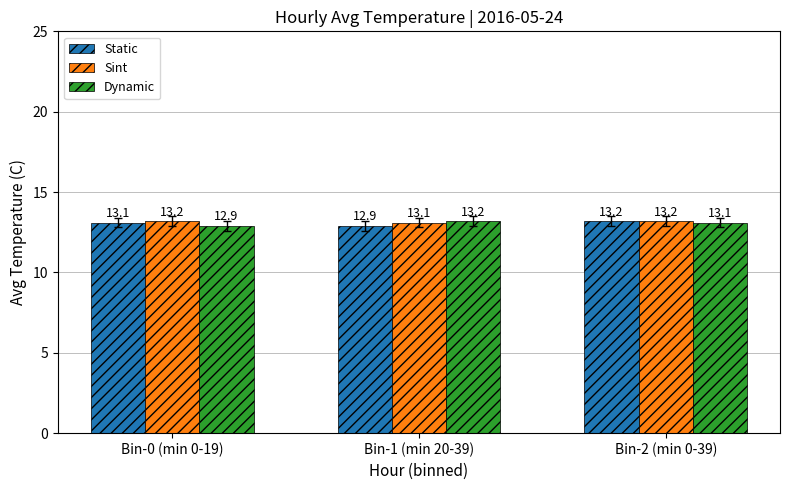

How many values in the Dynamic series exceed 13?

2